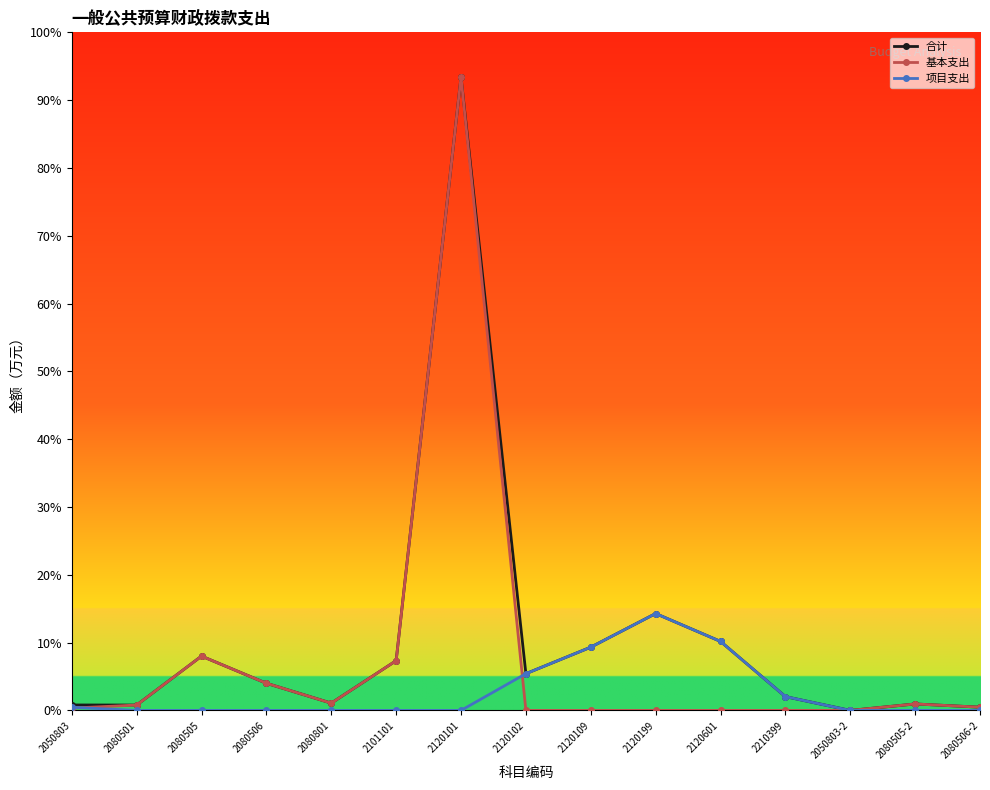

What is the total value across all series at 2080506-2?

133.4